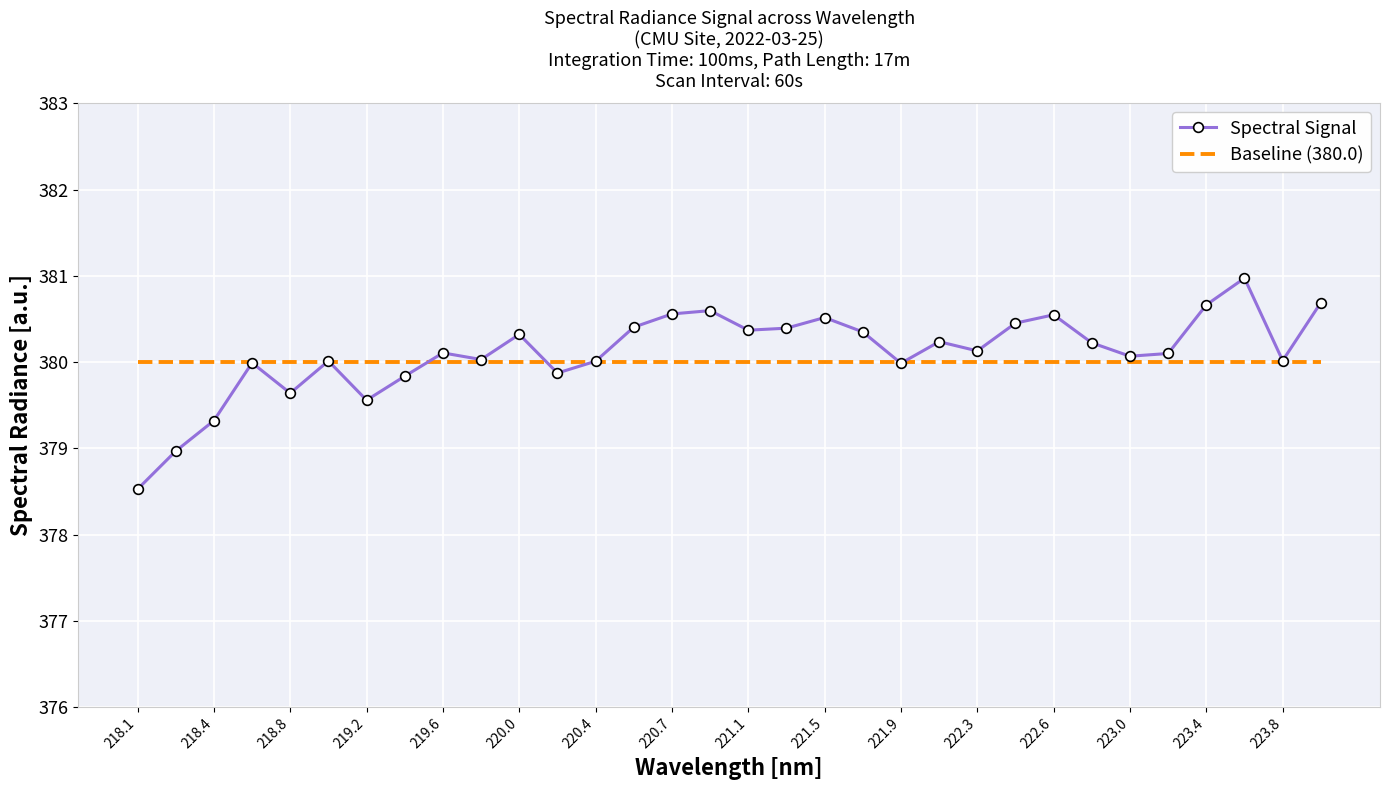

Rank the series by their maximum value, from highest to lowest.

Spectral Signal, Baseline (380.0)